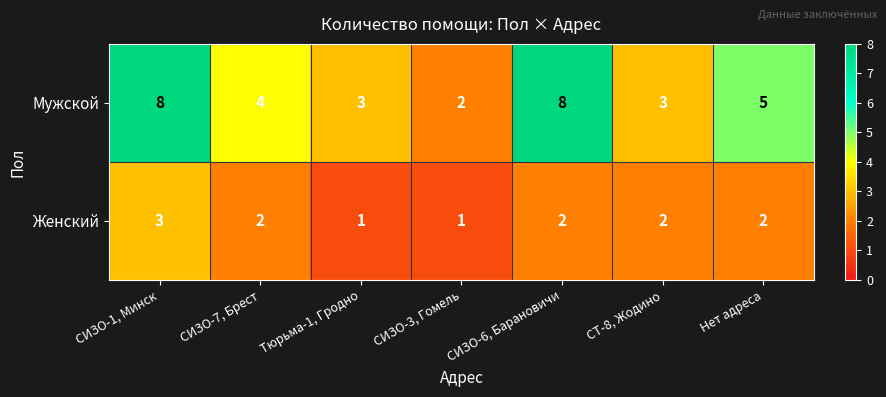

At which category is the sum across all series the highest?

СИЗО-1, Минск